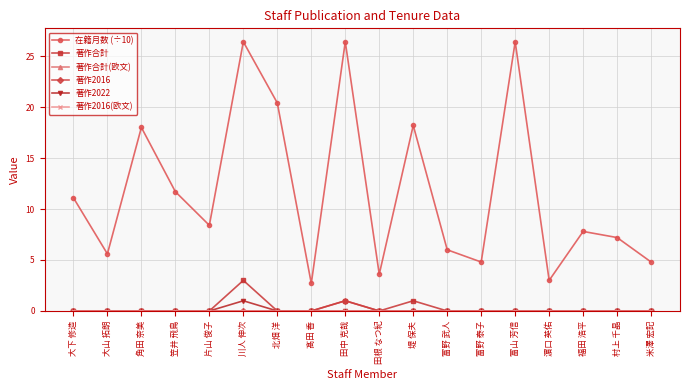

Which series has the largest total across all categories?

在籍月数 (÷10)